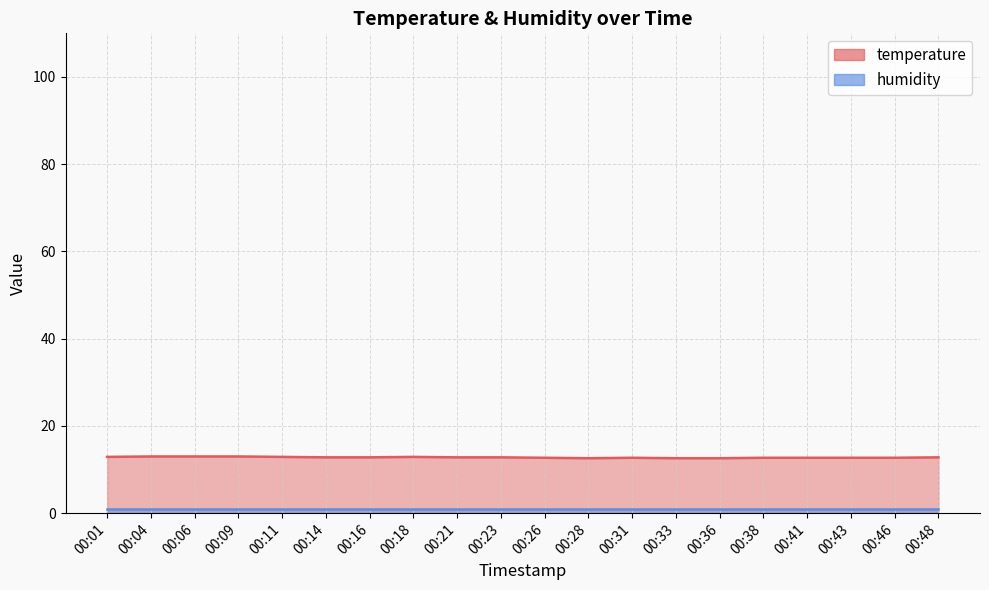

At which category does the data reach its first local peak?

00:18